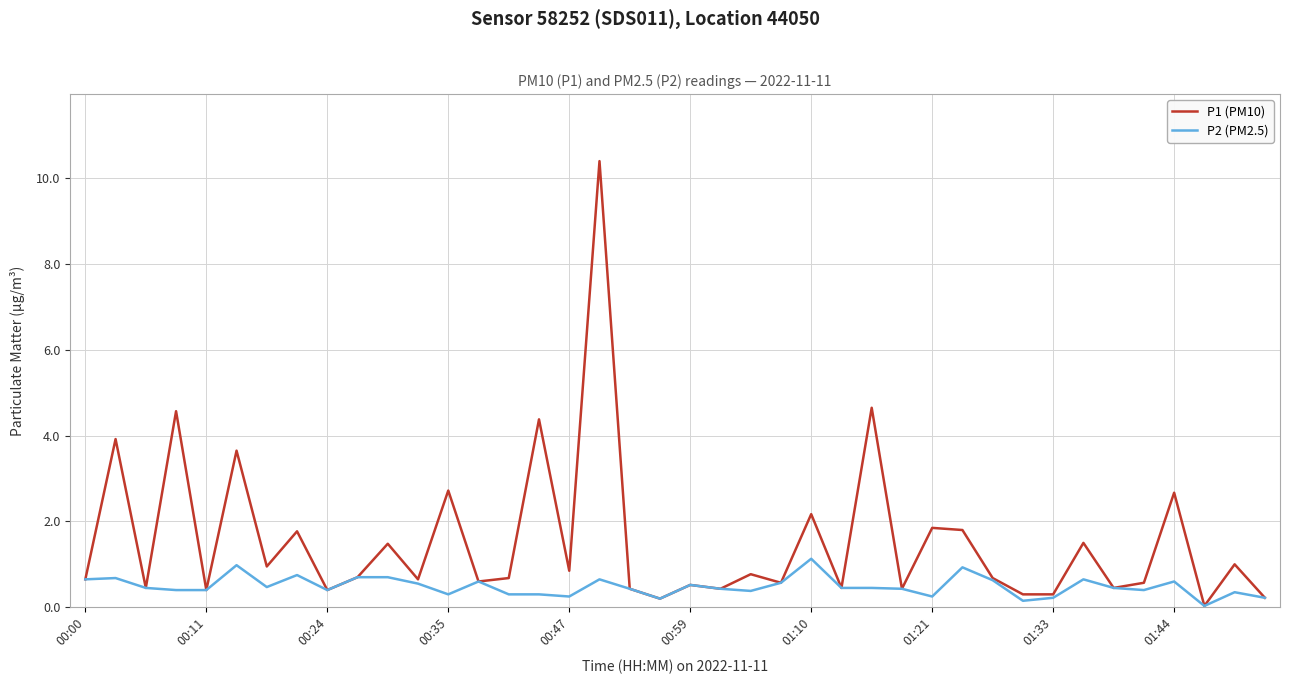

List the series in order of their overall mean, lowest first.

P2 (PM2.5), P1 (PM10)